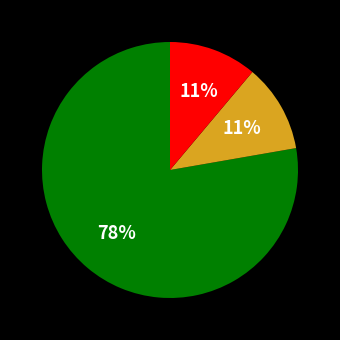

To the nearest percent, what is the average slice percentage?

33%